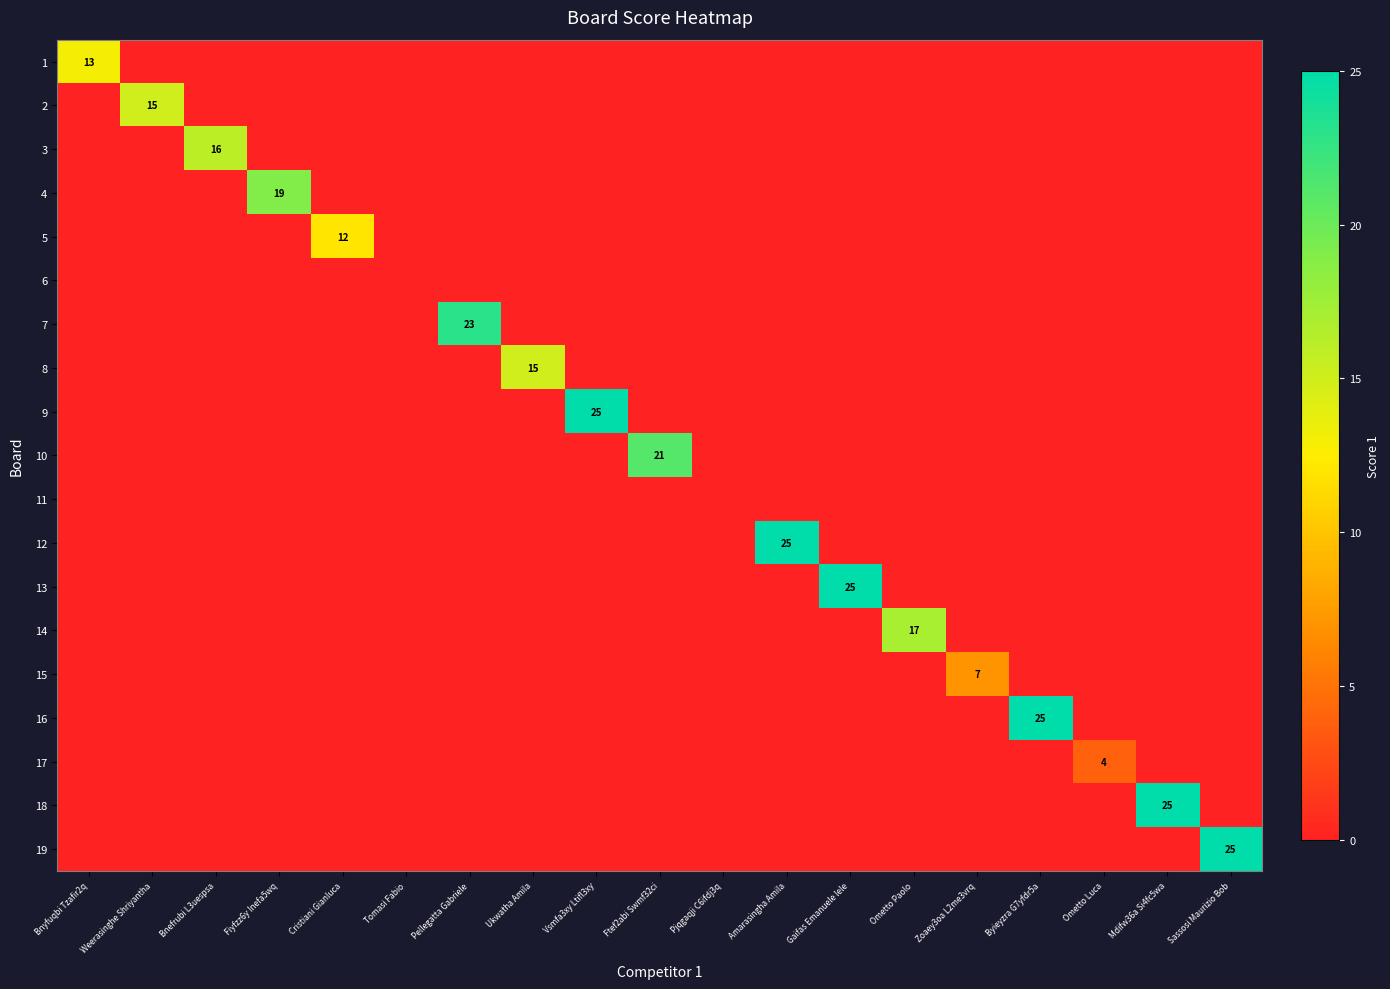

Is it true that 15 equals 2 at Tomasi Fabio?

False